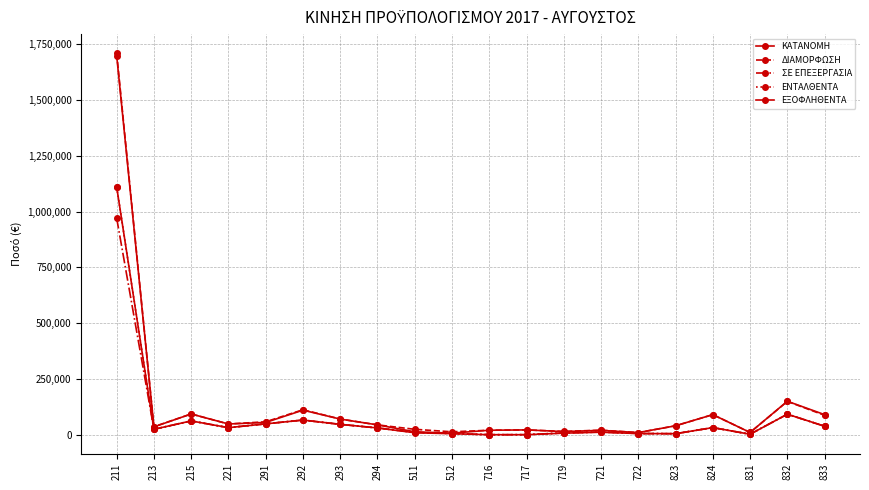

How many data points in ΚΑΤΑΝΟΜΗ are less than 44000?

10